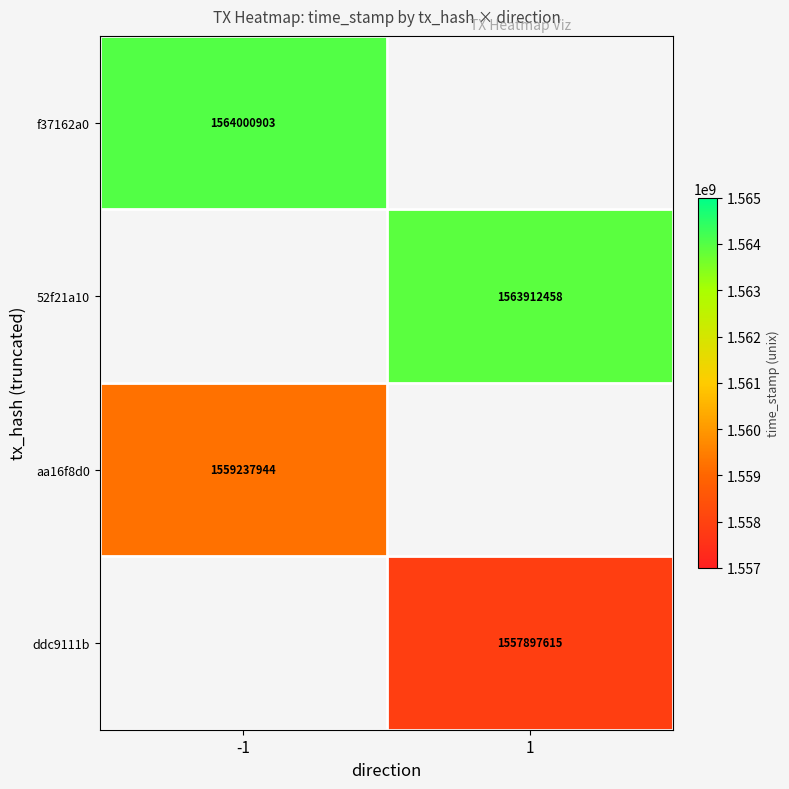

What is the difference between the highest and lowest values at -1?

4762959.0